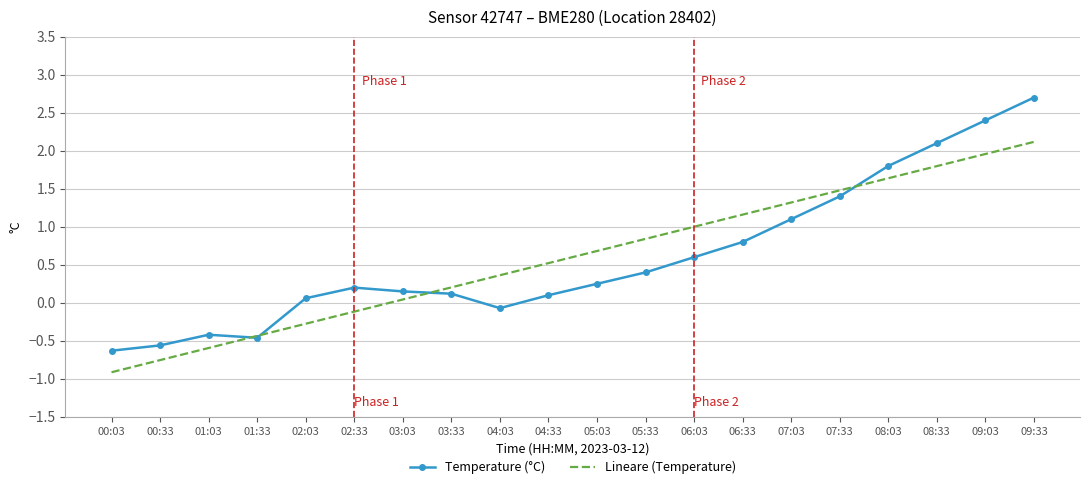

How many interior local peaks does the Temperature (°C) series have?

2